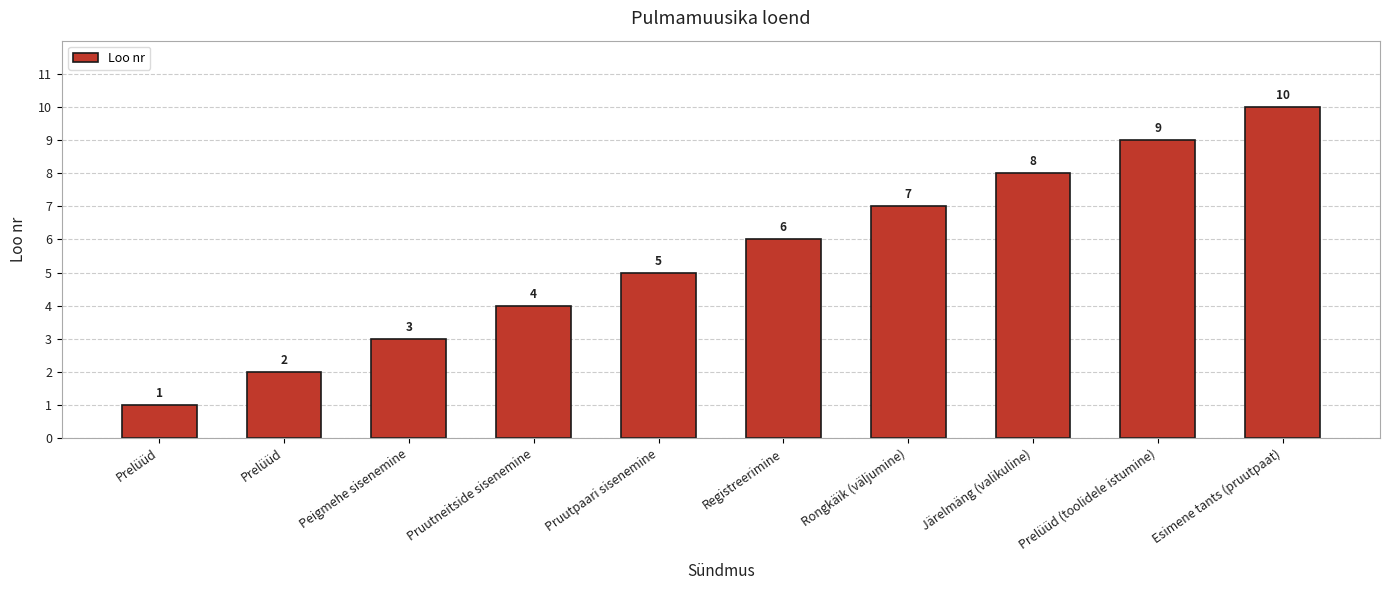

At which label is the value closest to 5?

Pruutpaari sisenemine